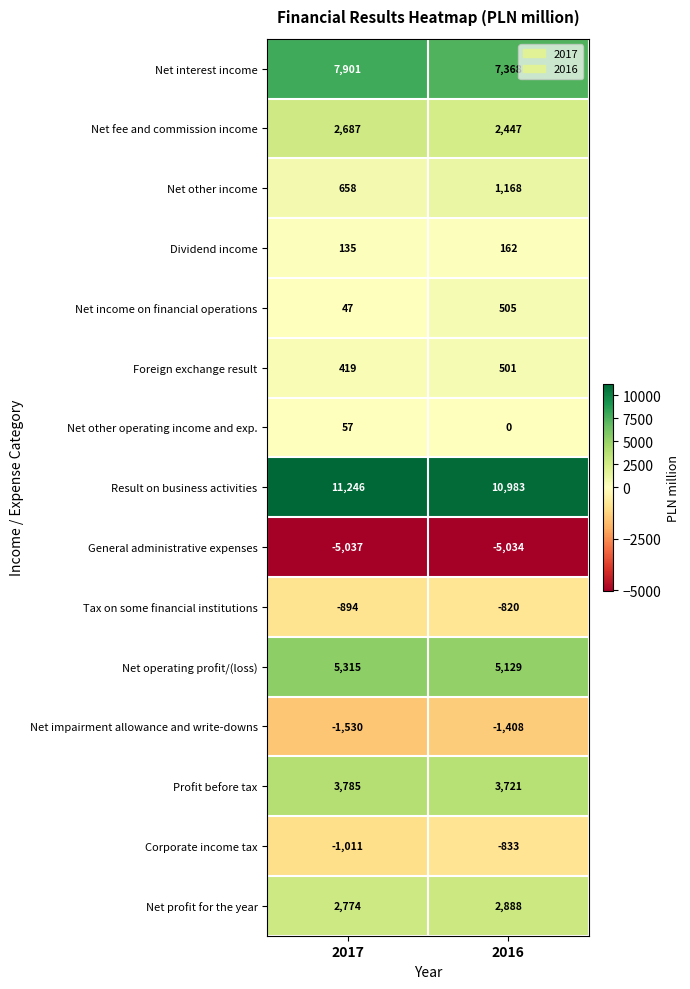

What is the difference between the maximum and minimum values in the Net interest income series?

533